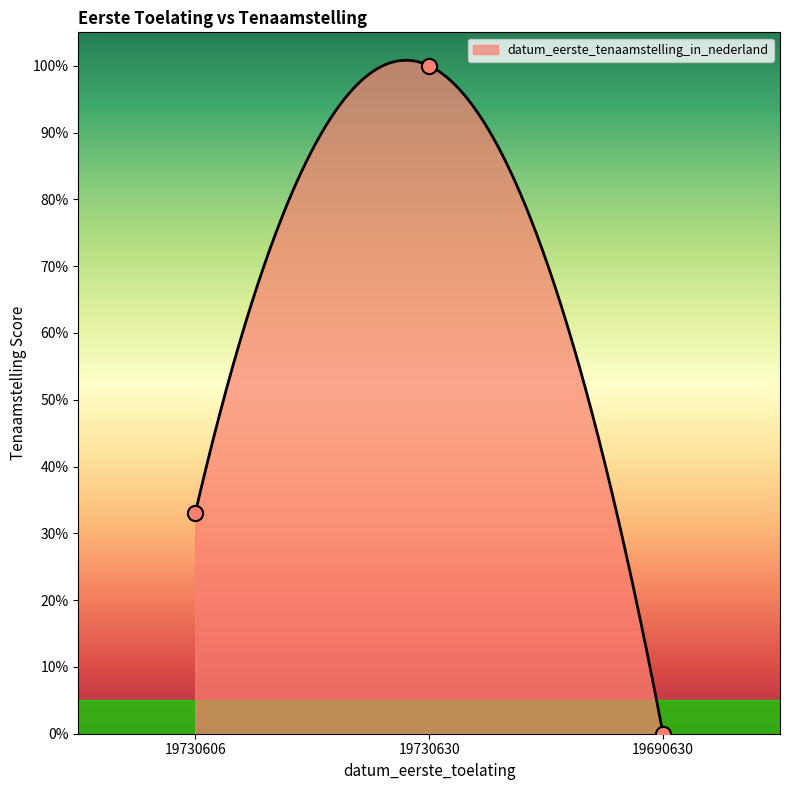

What is the ratio of the value at 19730630 to the value at 19730606?

3.0